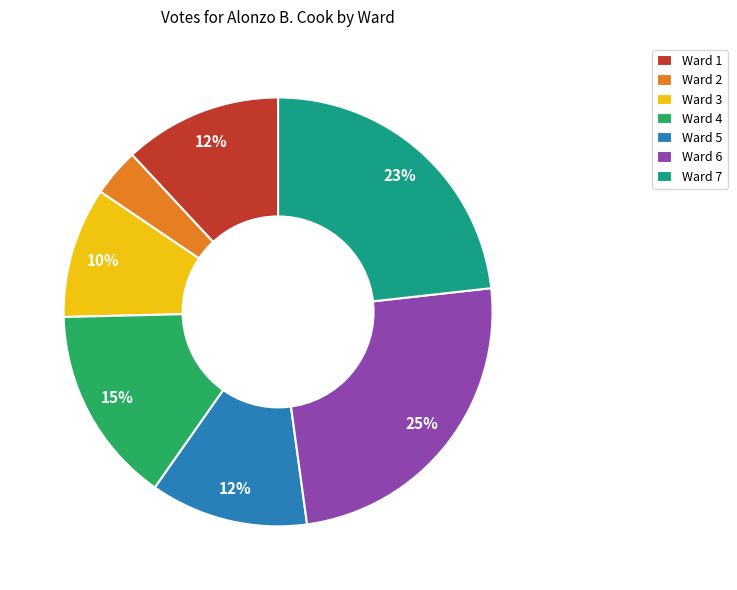

Is there a majority slice in this chart?

No